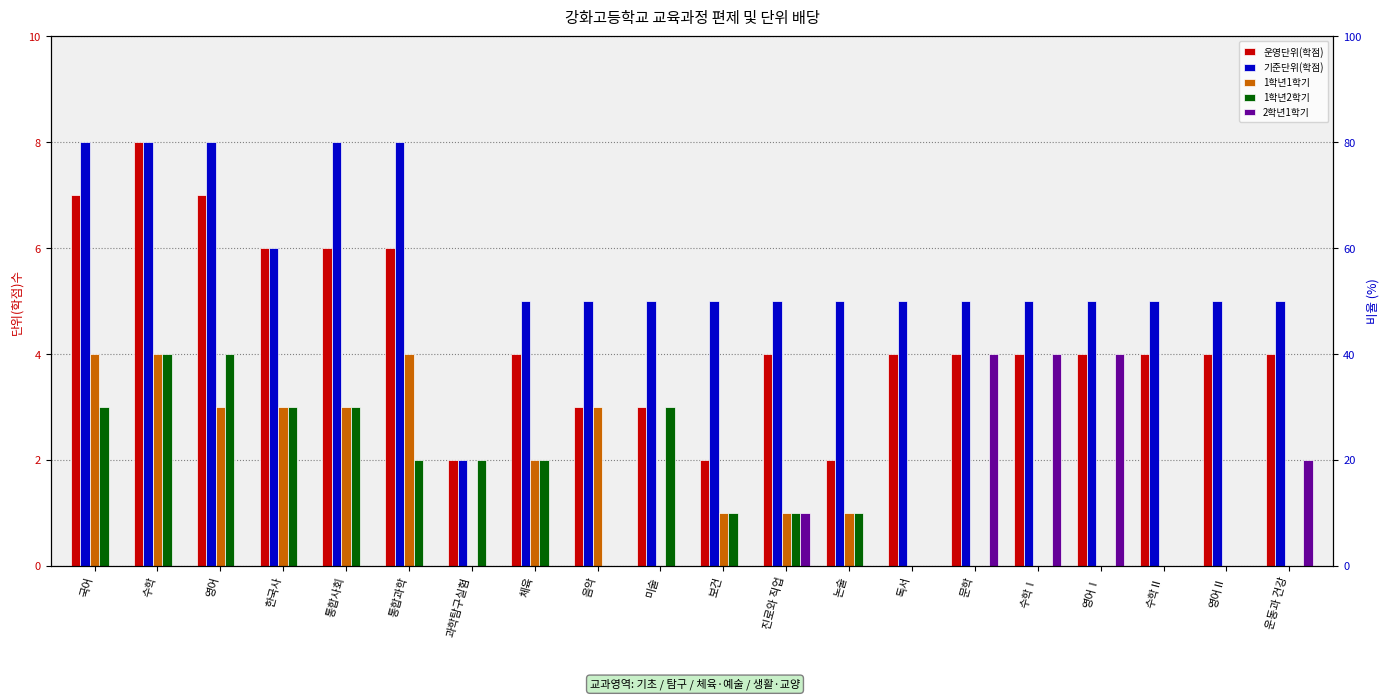

The 2학년1학기 series shows 0 at 통합사회. True or false?

True